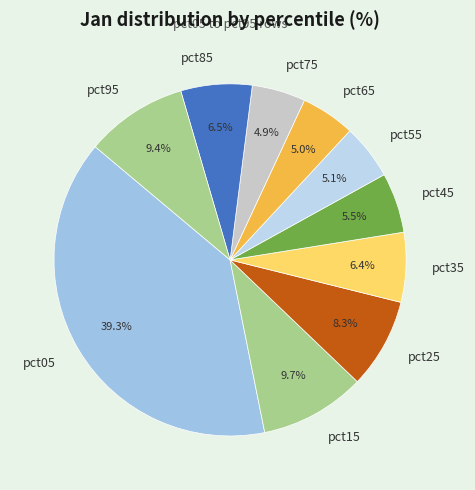

What percentage is NOT represented by pct55?

94.9%